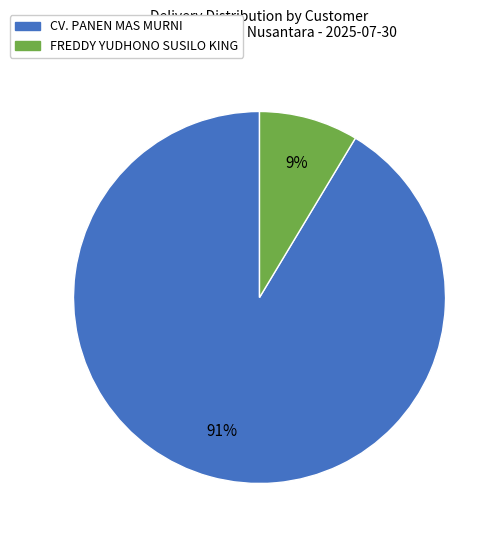

To the nearest percent, what is the average slice percentage?

50%